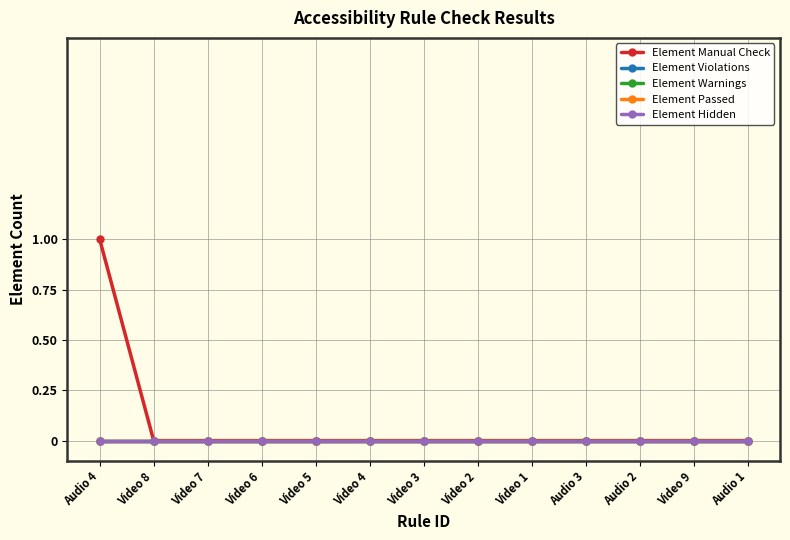

How many lines are shown in the chart?

5